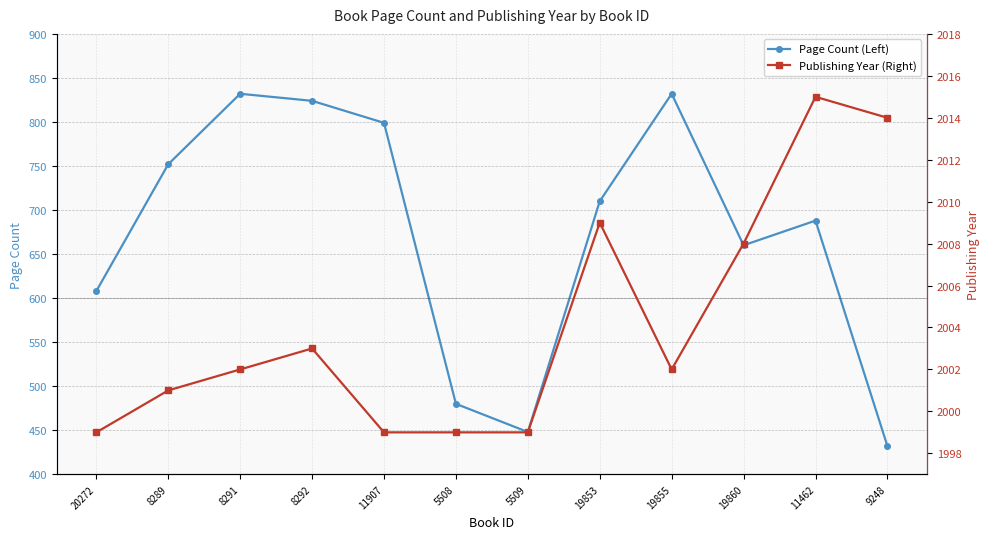

How many values in the Page Count (Left) series exceed 710?

5